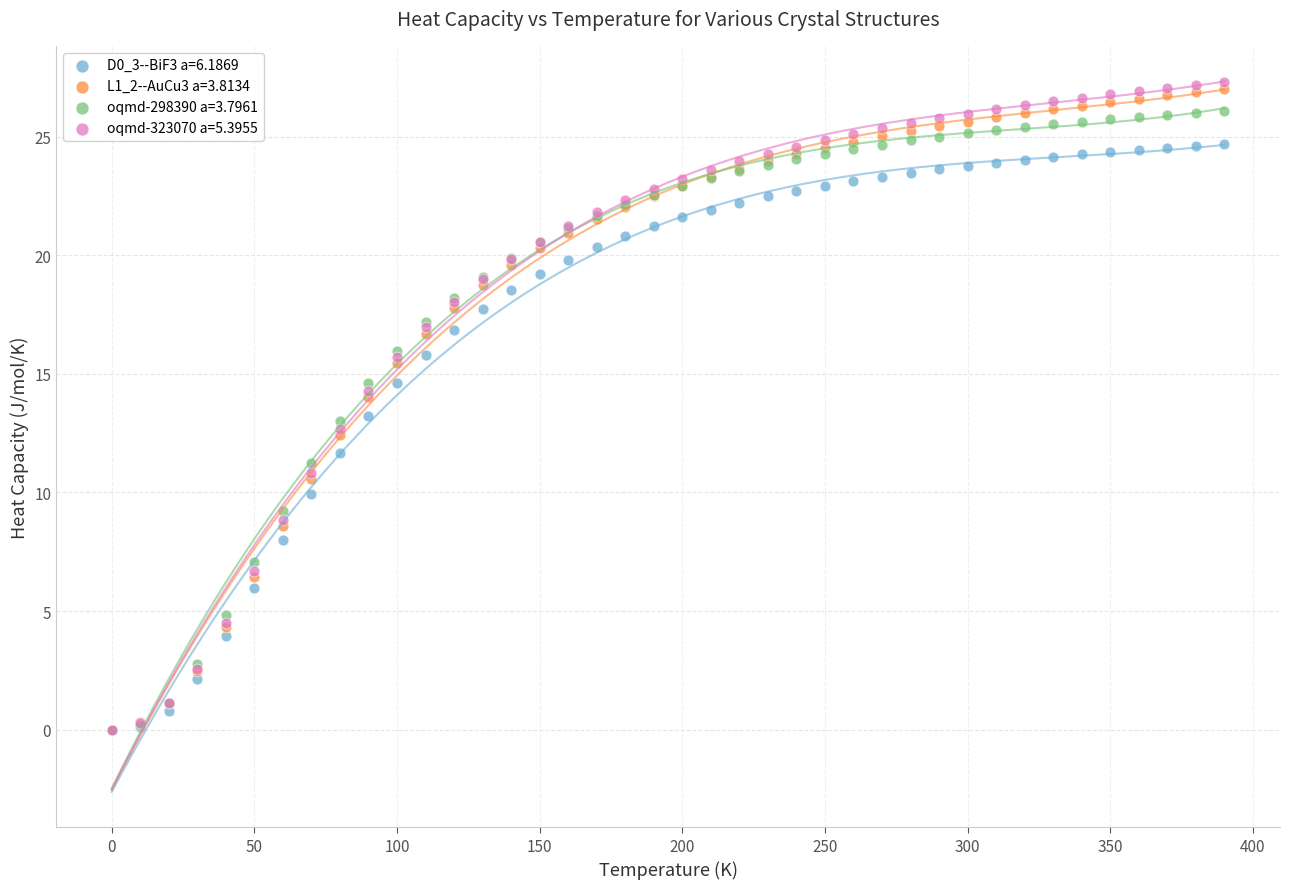

Which series contains the highest Y value?

oqmd-323070 a=5.3955